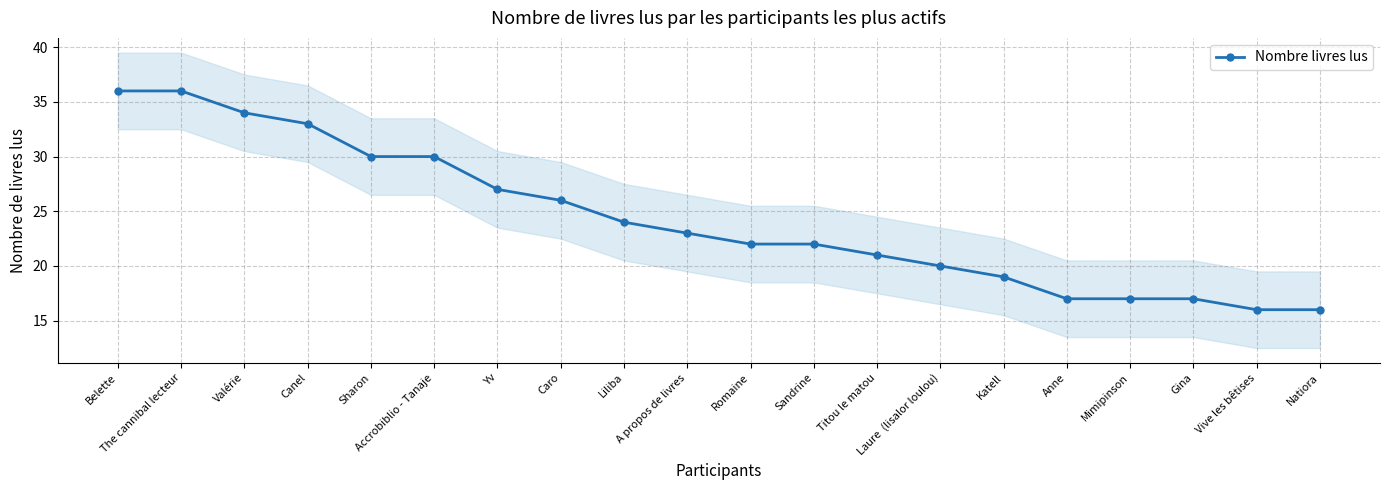

Reading left to right, what are all the values shown in this chart?

Belette=36	The cannibal lecteur=36	Valérie=34	Canel=33	Sharon=30	Accrobiblio - Tanaje=30	Yv=27	Caro=26	Liliba=24	A propos de livres=23	Romaine=22	Sandrine=22	Titou le matou=21	Laure  (lisalor loulou)=20	Katell=19	Anne=17	Mimipinson=17	Gina=17	Vive les bêtises=16	Natiora=16